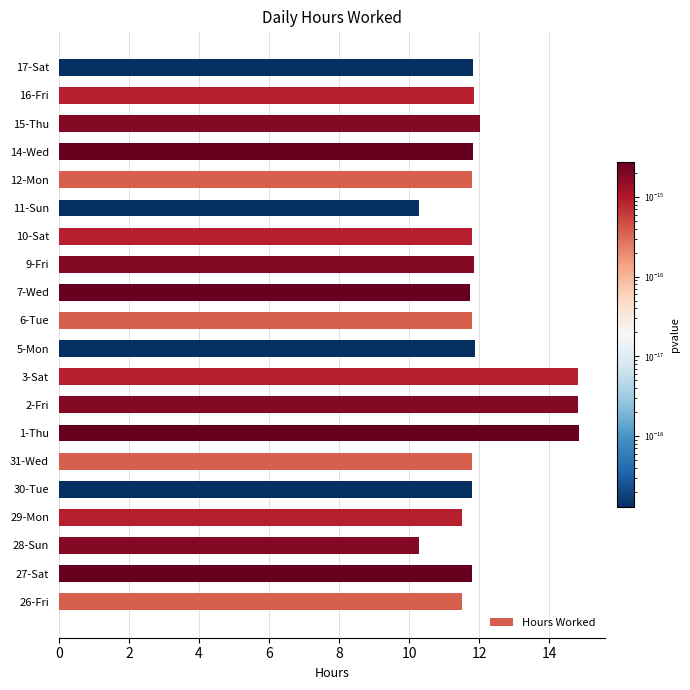

What is the smallest value displayed?

10.3